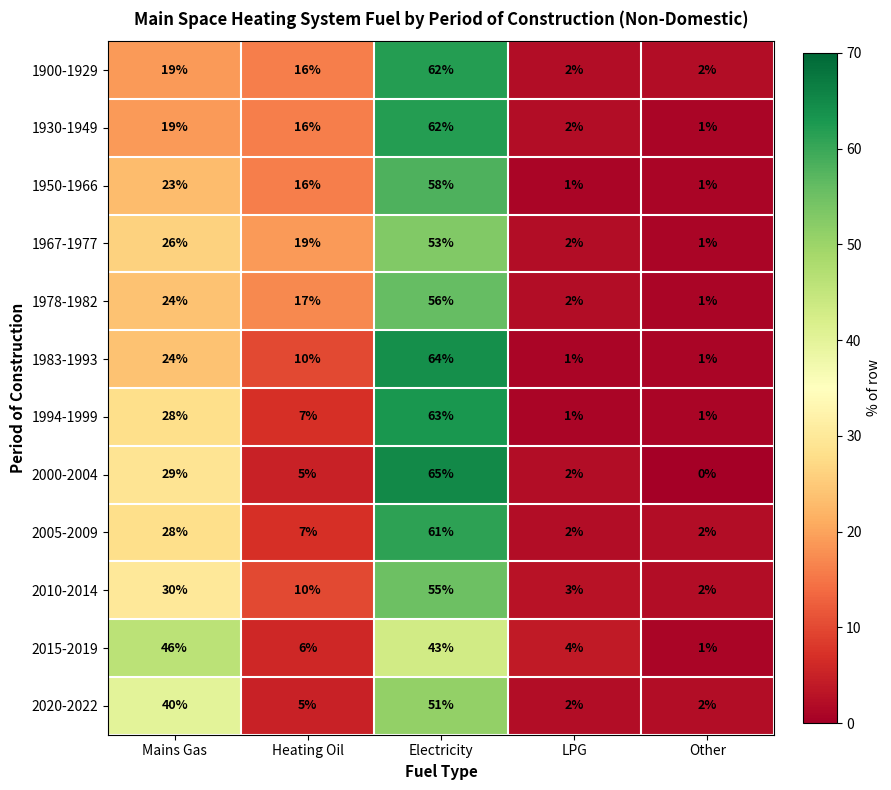

How many values in the 1930-1949 series are below 16?

2